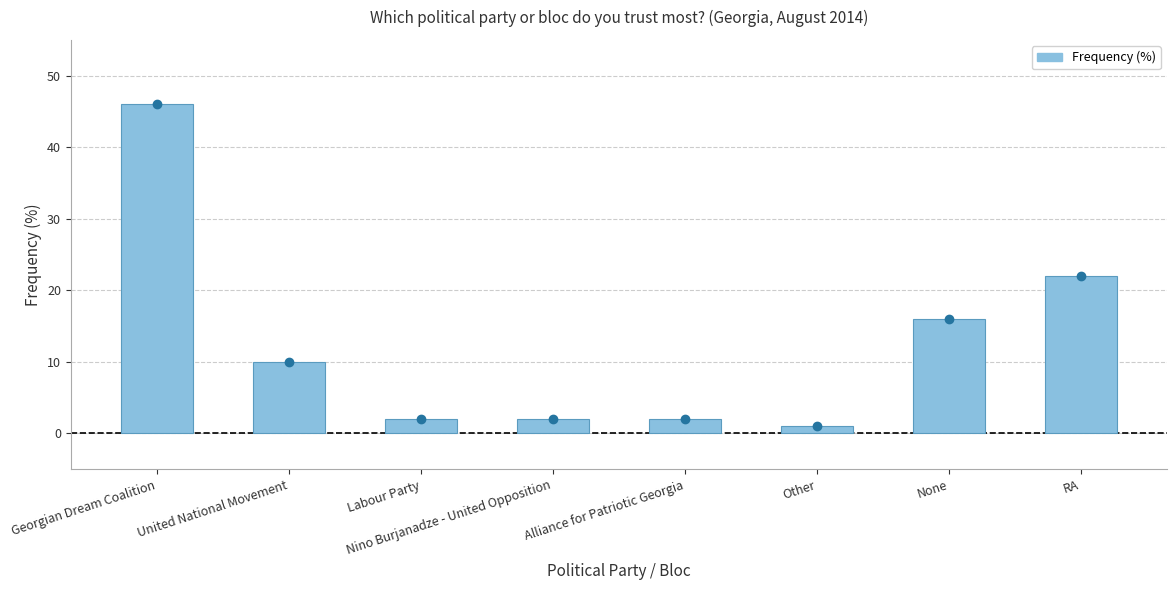

At which label is the value closest to 23?

RA